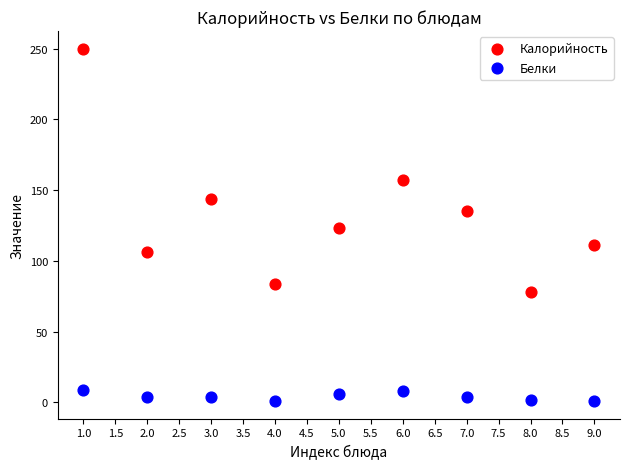

Which series contains the lowest Y value?

Белки